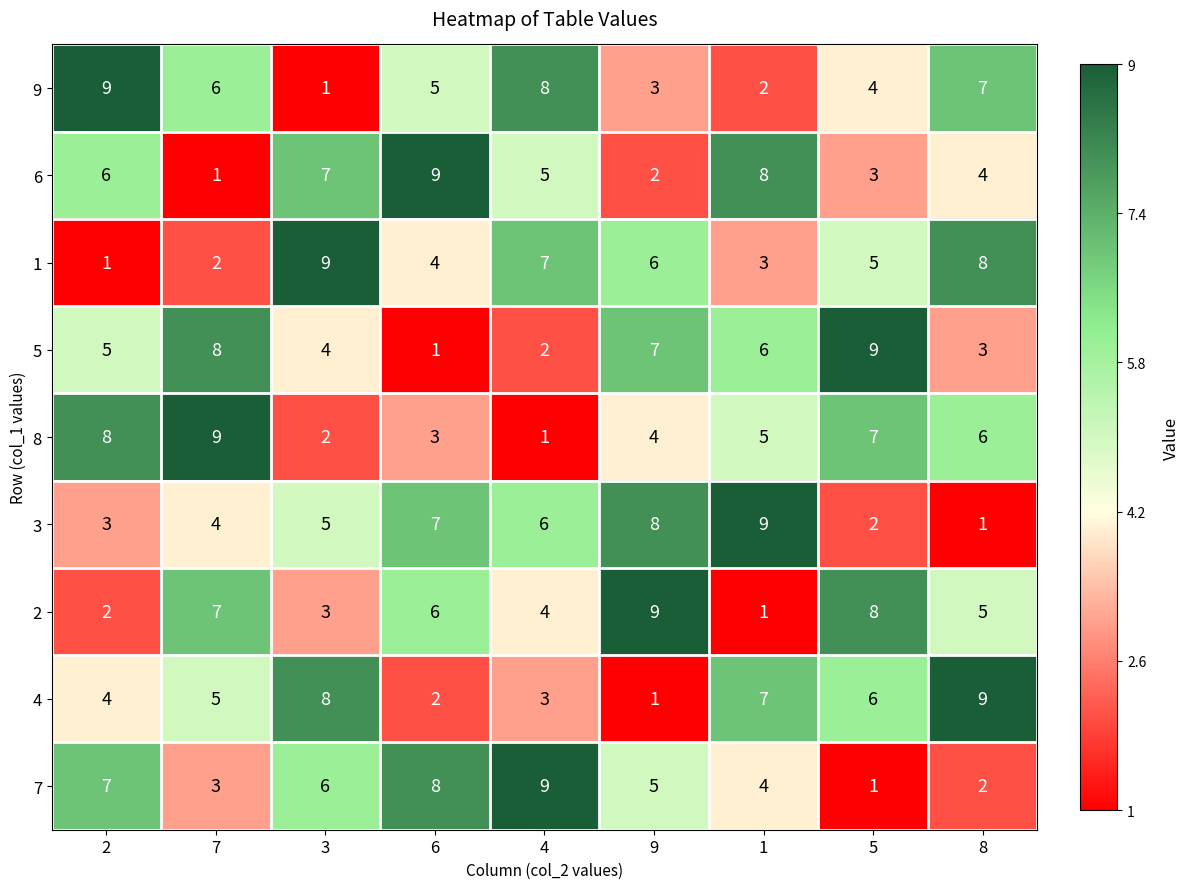

True or false: 1 has a value of 7 at 4.

True